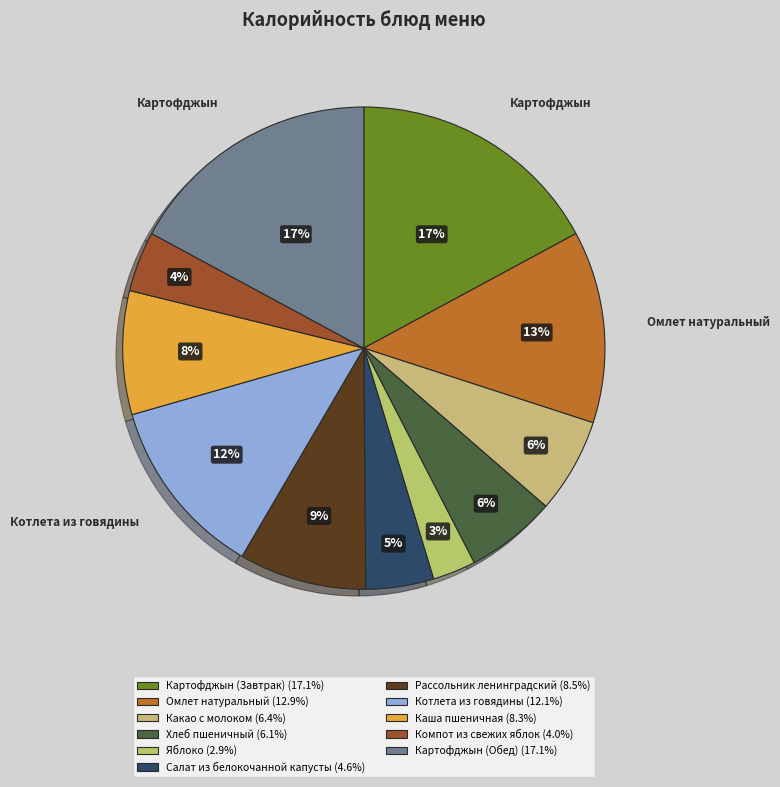

The Омлет натуральный slice represents 13% of the pie. True or false?

True